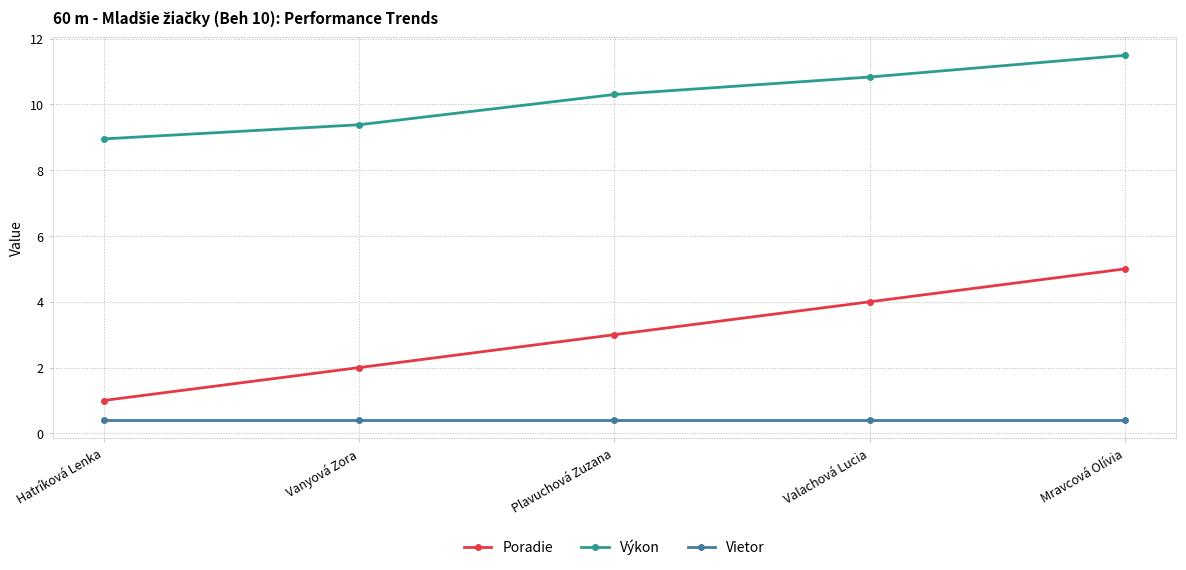

Count the number of data series in this chart.

3